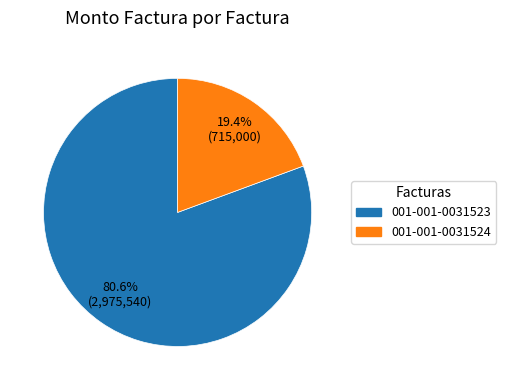

True or false: 001-001-0031523 accounts for 91% of the total.

False